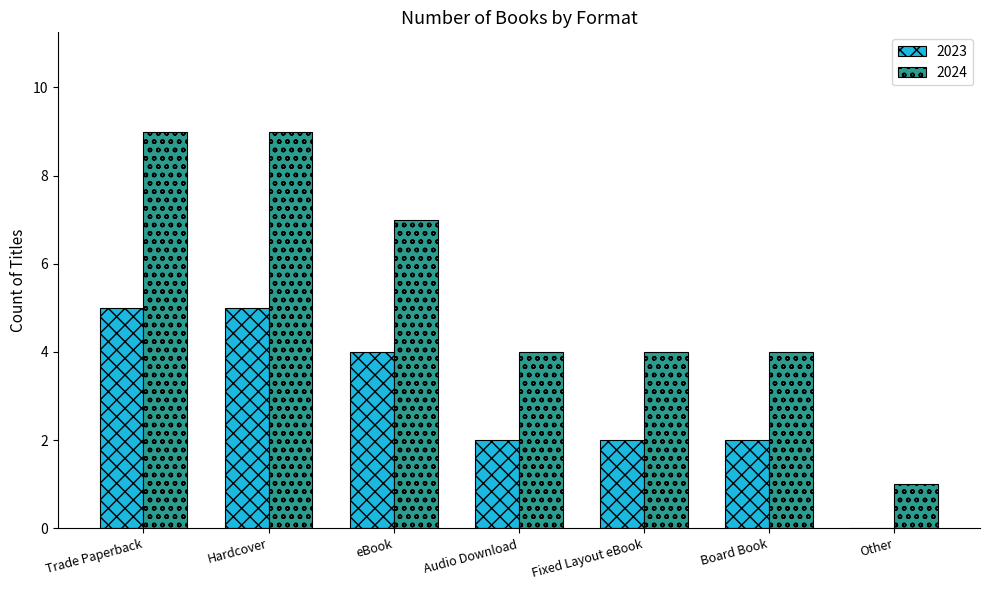

What is the total value across all series at Trade Paperback?

14